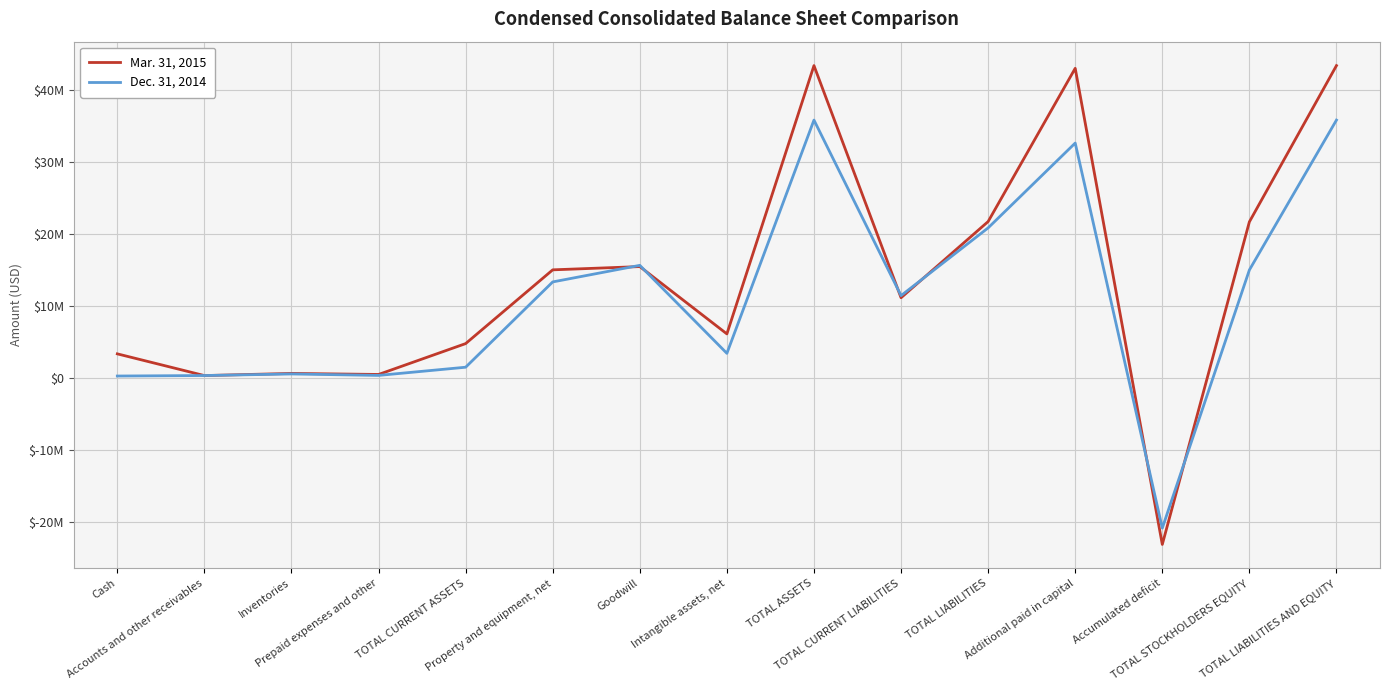

How many values in the Dec. 31, 2014 series exceed 11412742?

7